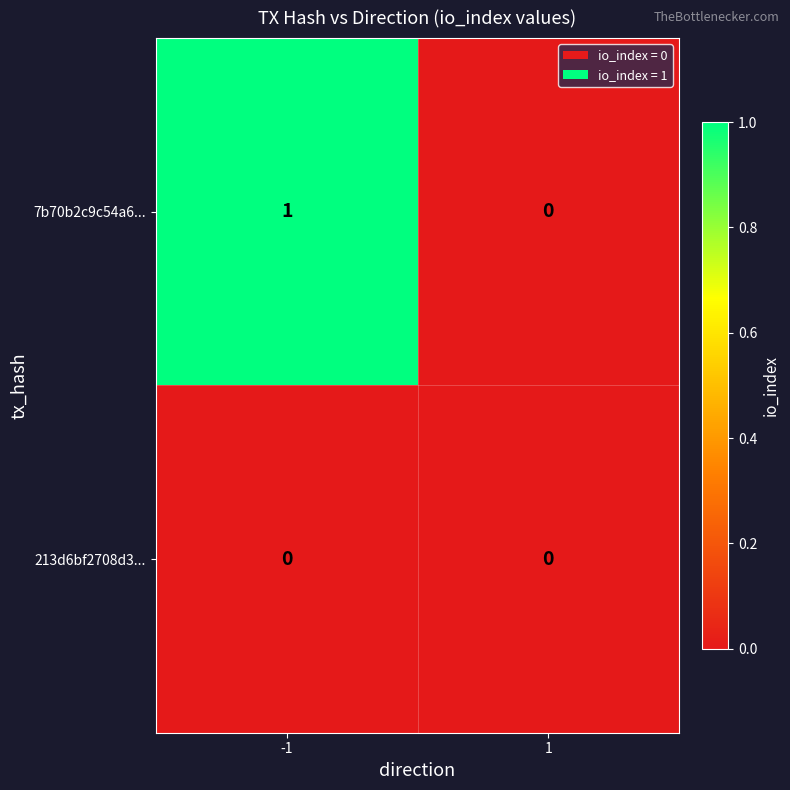

Is the value of 213d6bf2708d3... at 1 greater than the value of 7b70b2c9c54a6... at -1?

No